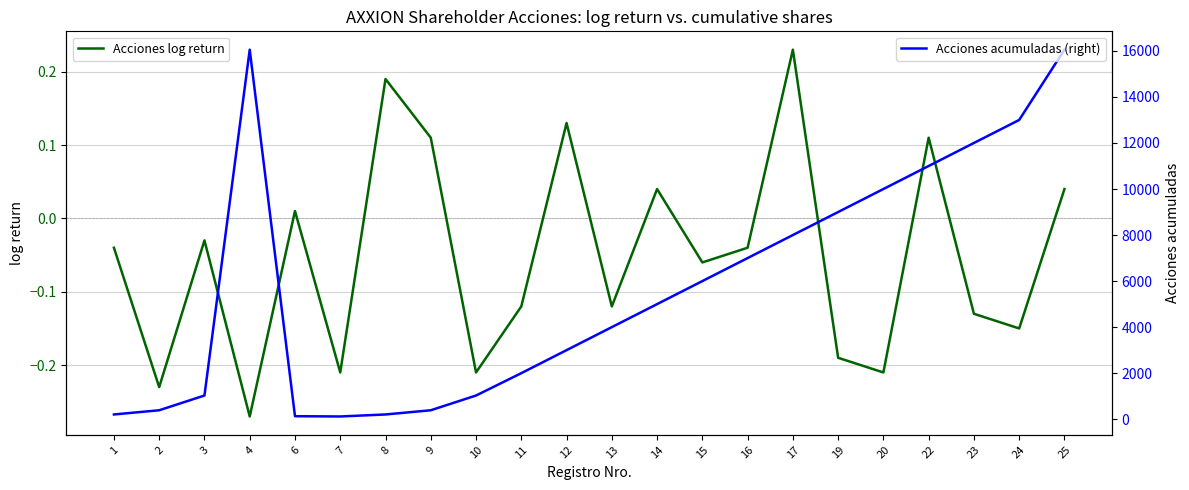

What is the difference between the second highest and second lowest values in the Acciones acumuladas (right) series?

15922